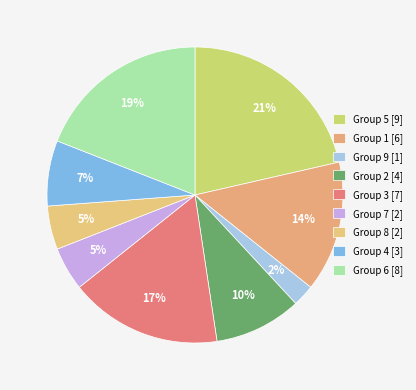

To the nearest percent, what is the average slice percentage?

11%